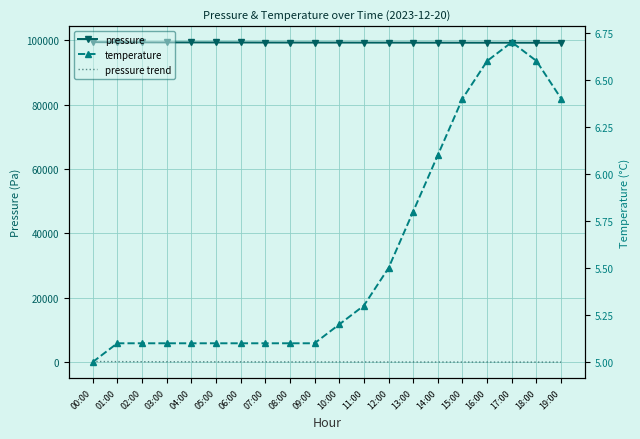

How many data points in pressure are less than 99305?

10